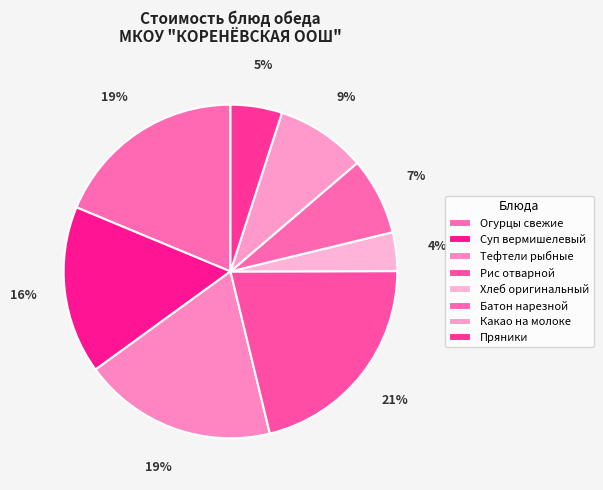

Count the number of slices in the pie.

8